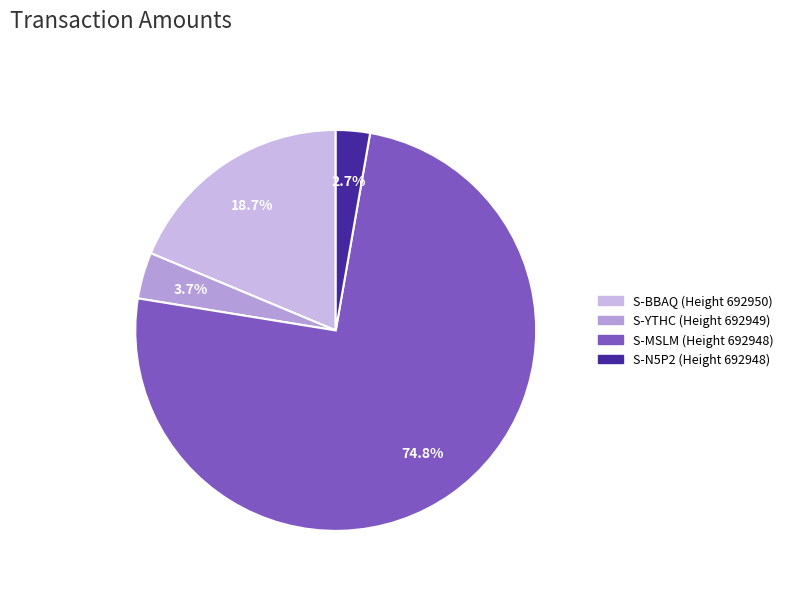

What percentage is the S-YTHC (Height 692949) slice, to the nearest percent?

4%